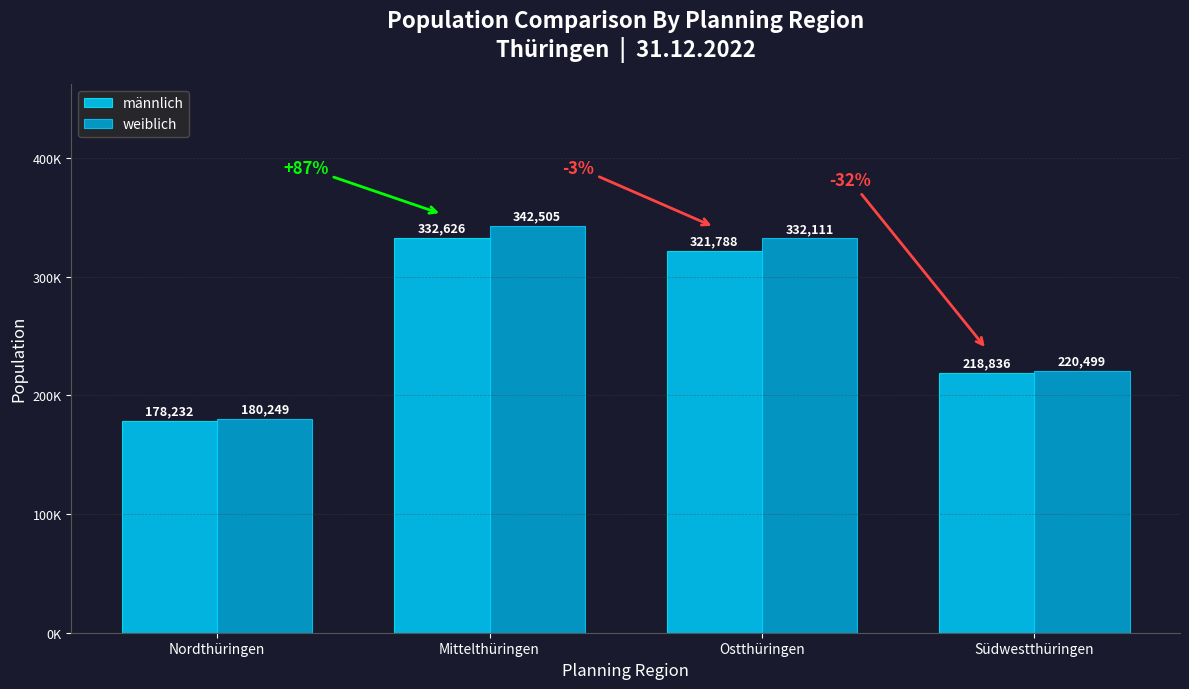

Rank the series by their average value, from highest to lowest.

weiblich, männlich